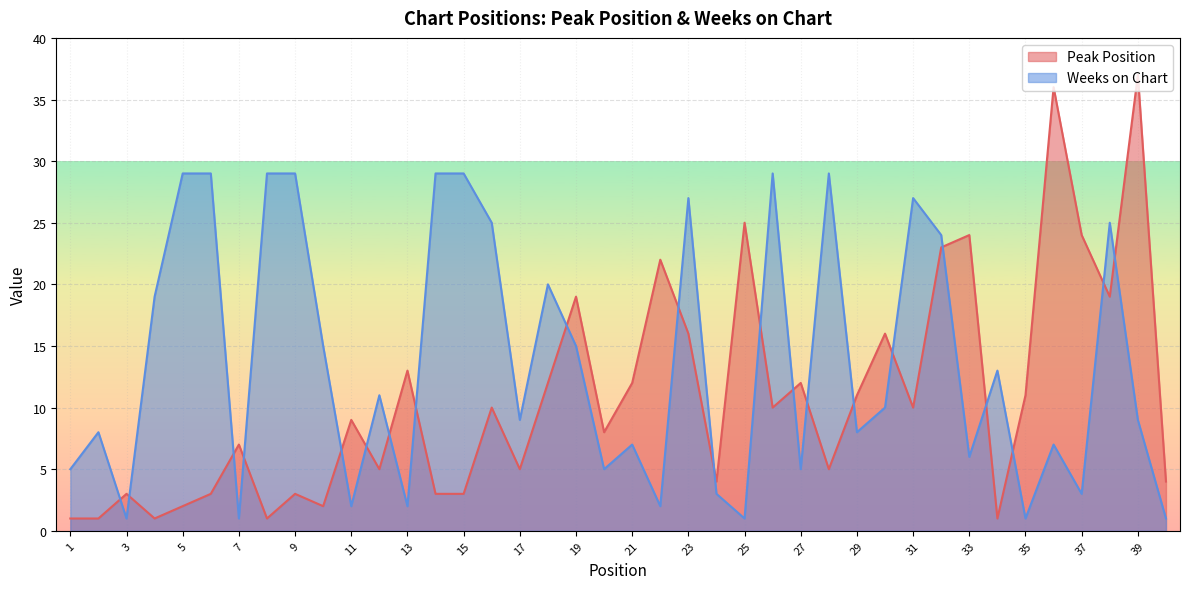

Rank the series at 36 from highest to lowest value.

Peak Position, Weeks on Chart